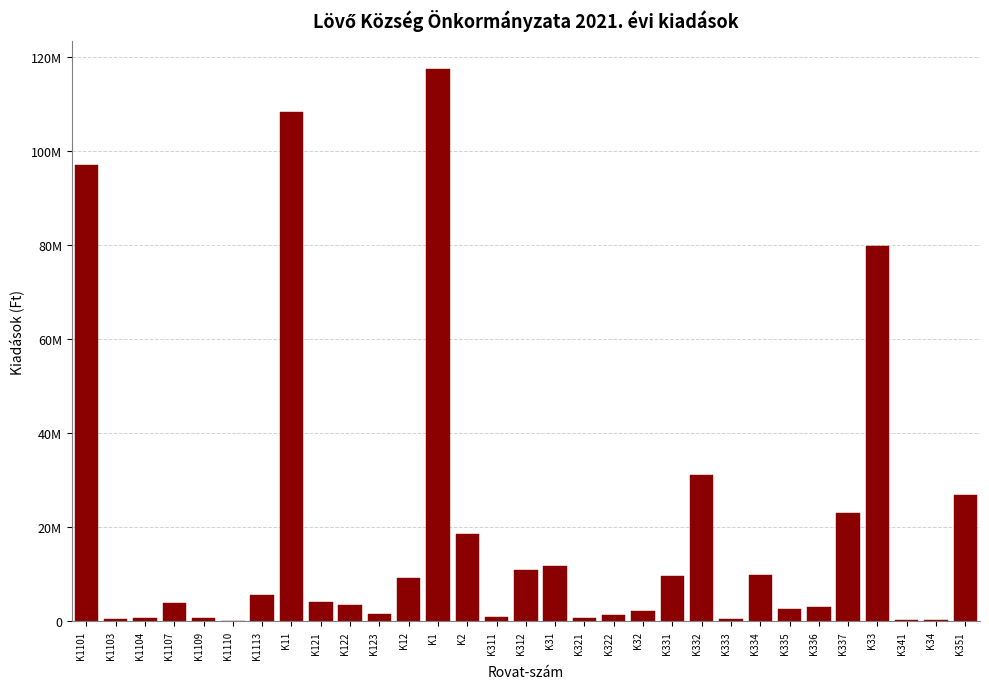

Are the bars horizontal?

No